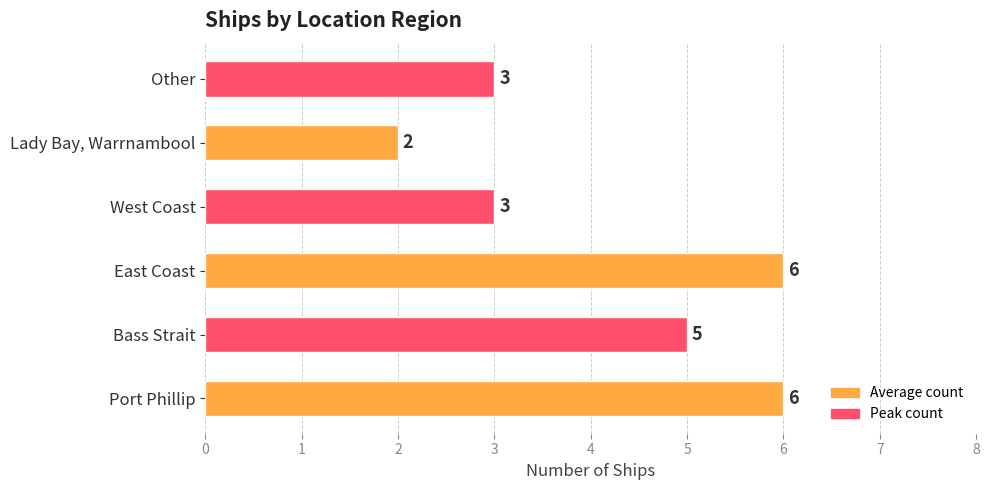

What is the difference between the maximum and minimum values?

4